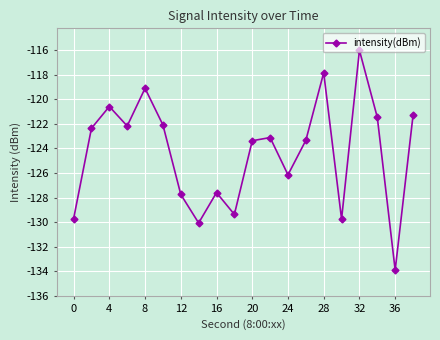

What is the greatest value displayed?

-116.0